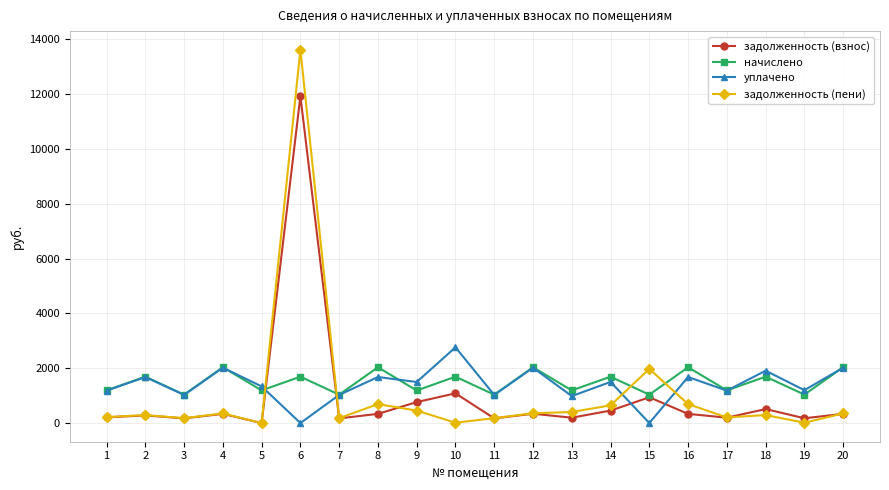

The value of начислено at 2 is 1690.8. True or false?

True